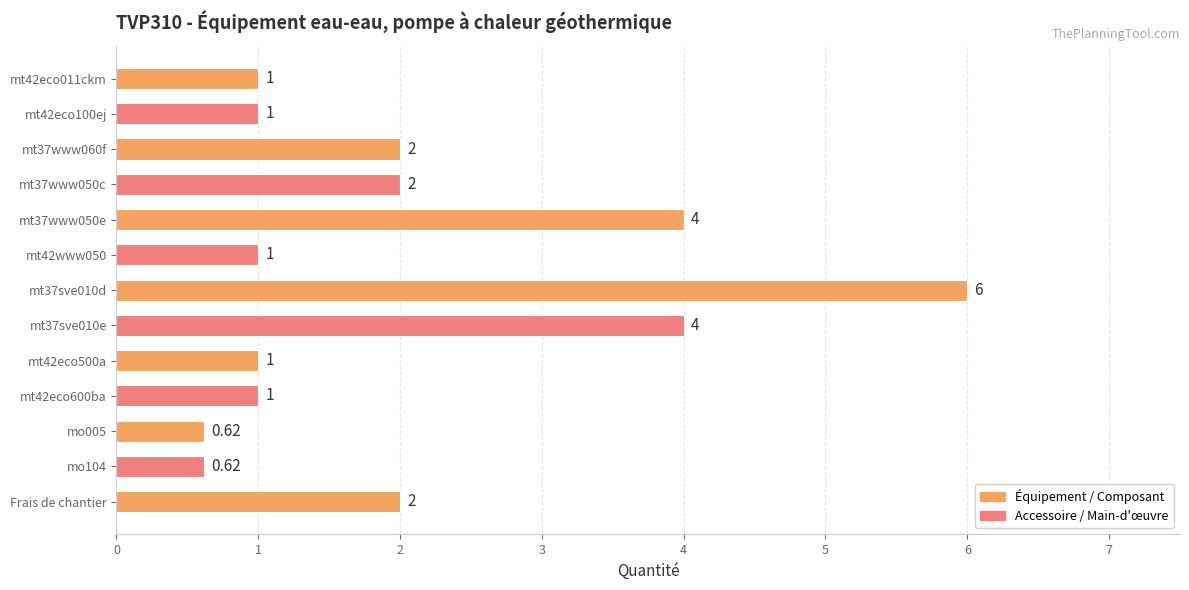

Approximately how many times larger is the value at mo005 compared to mt37www060f?

0.3